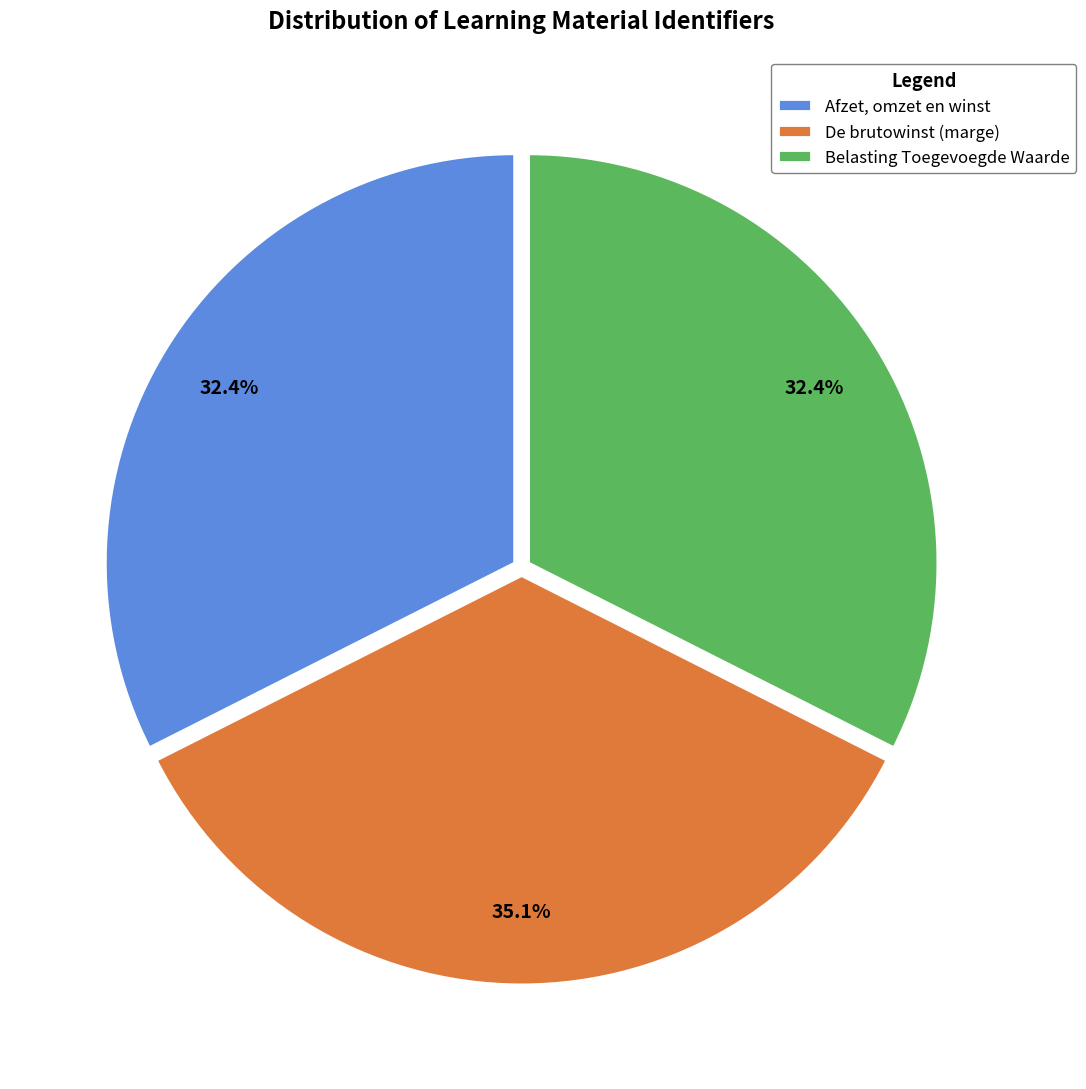

Is there a majority slice in this chart?

No